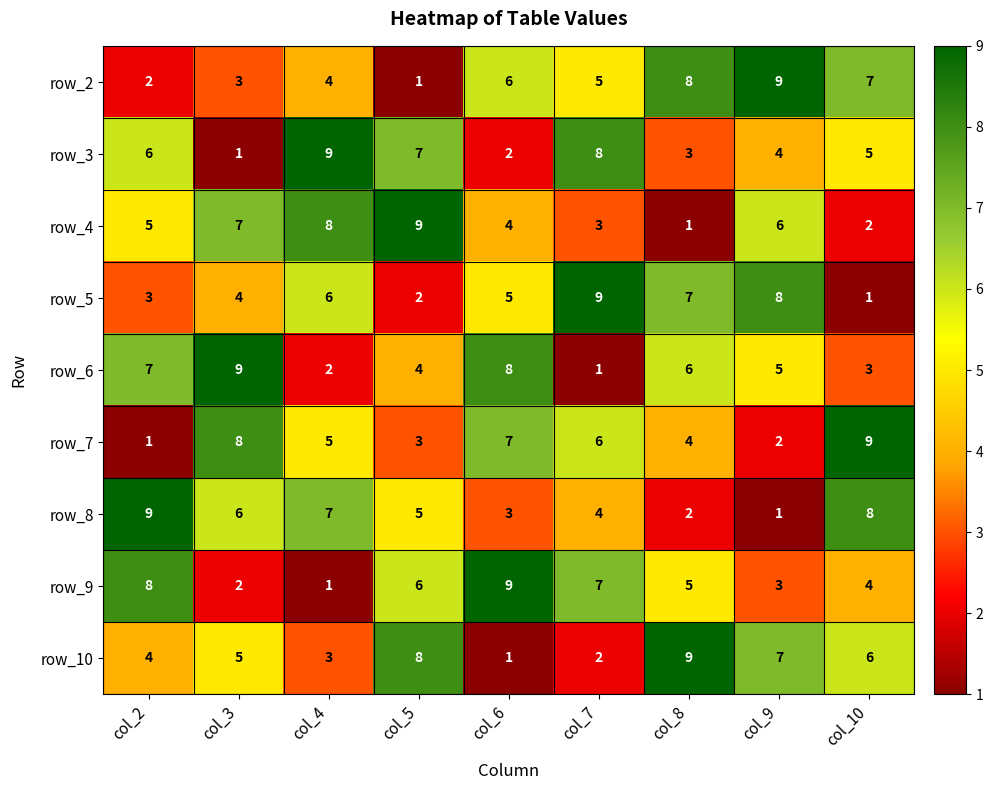

The row_2 series shows 2 at col_5. True or false?

False